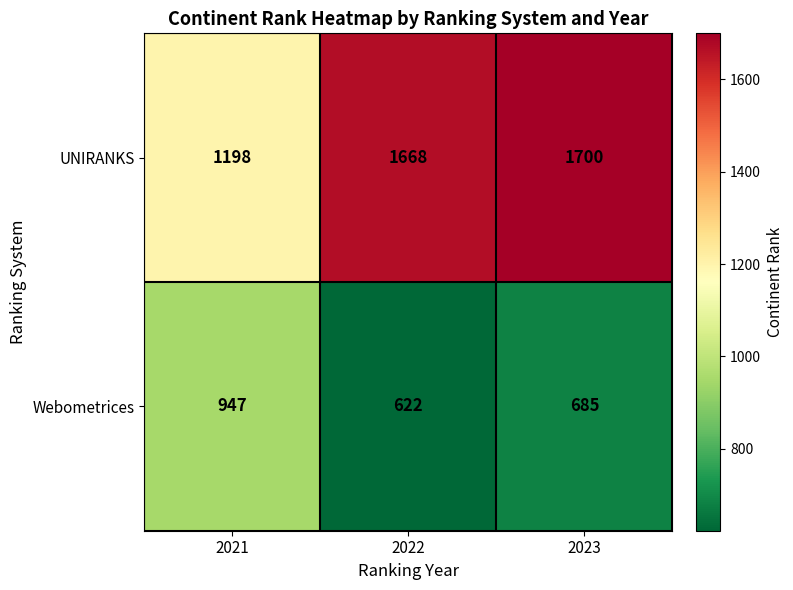

Reading left to right, what are all the values shown in this chart?

UNIRANKS: 1198	1668	1700
Webometrices: 947	622	685